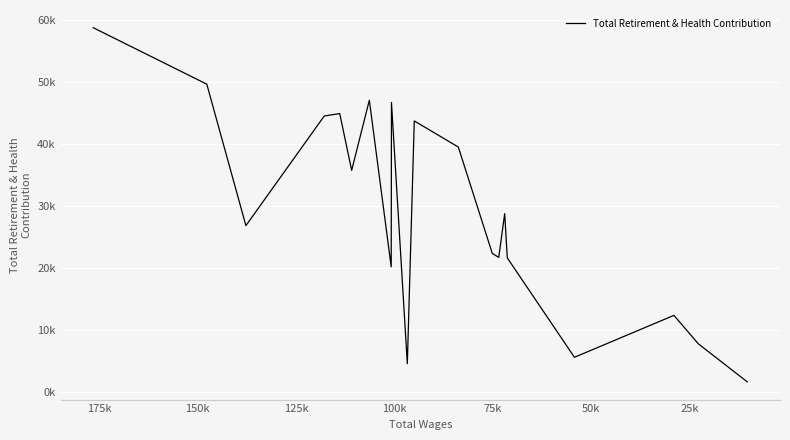

How many categories are shown in the chart?

20